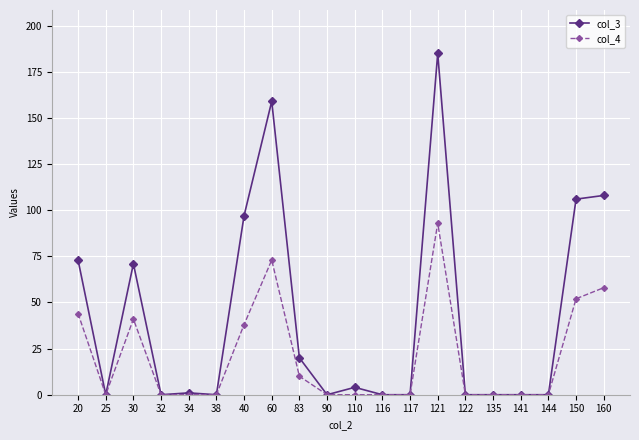

At how many categories does at least one series exceed 80?

5